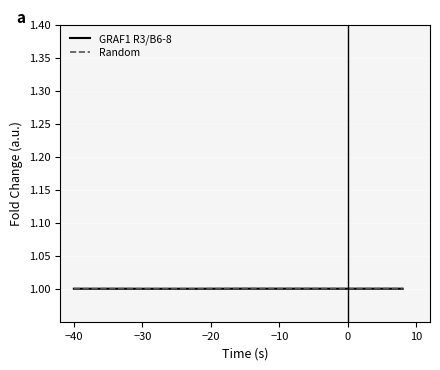

True or false: GRAF1 R3/B6-8 has a value of 1.0 at 0.

True